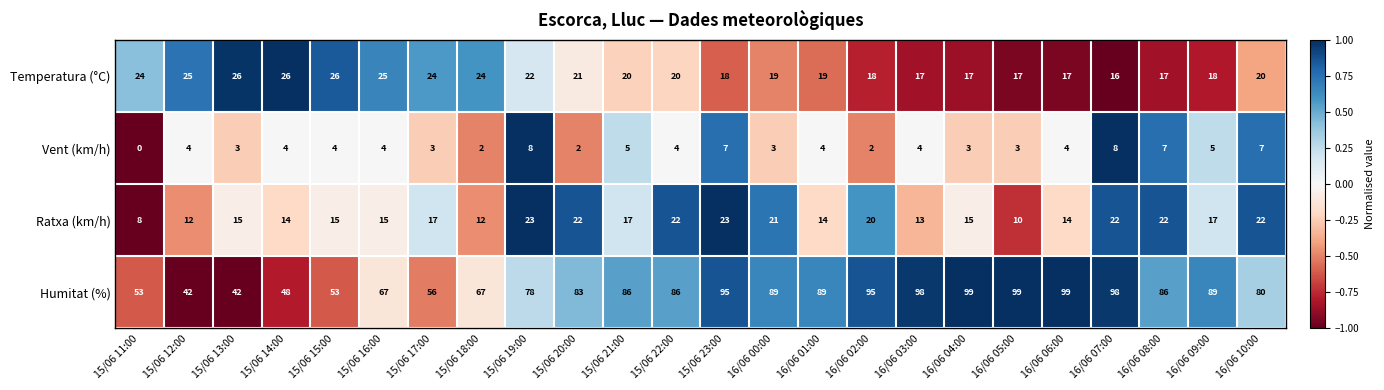

What is the lowest value of the Temperatura (°C) series?

16